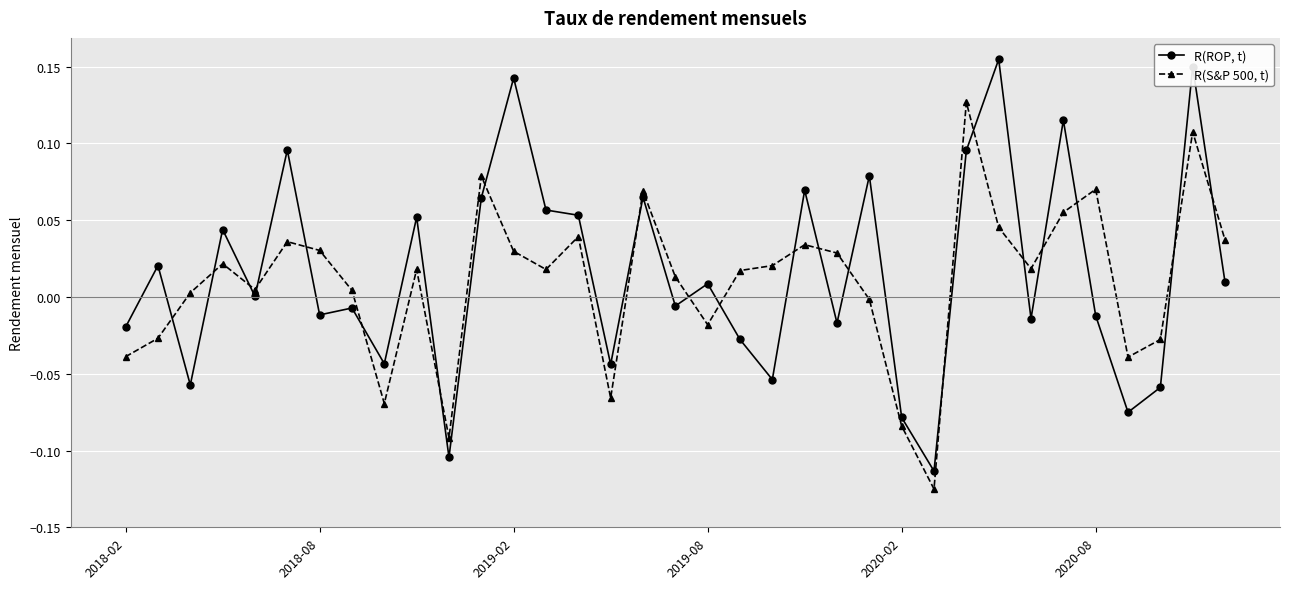

Count the number of categories in the chart.

35